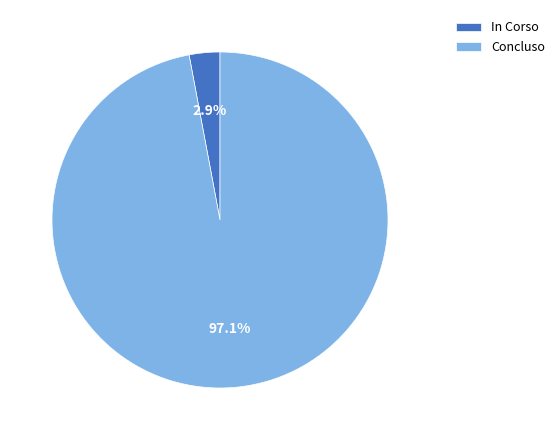

Between In Corso and Concluso, which is larger?

Concluso